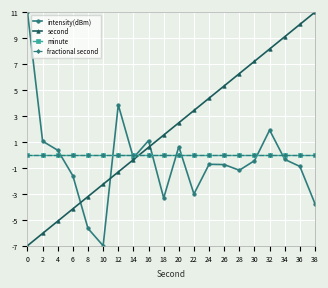

Reading left to right, extract all data points from this chart.

intensity(dBm): 0=11.0	2=1.1	4=0.4	6=-1.6	8=-5.7	10=-7.0	12=3.9	14=-0.2	16=1.1	18=-3.3	20=0.6	22=-3.0	24=-0.7	26=-0.7	28=-1.2	30=-0.4	32=1.9	34=-0.3	36=-0.9	38=-3.8
second: 0=-7.0	2=-6.1	4=-5.1	6=-4.2	8=-3.2	10=-2.3	12=-1.3	14=-0.4	16=0.6	18=1.5	20=2.5	22=3.4	24=4.4	26=5.3	28=6.3	30=7.2	32=8.2	34=9.1	36=10.1	38=11.0
minute: 0=0.0	2=0.0	4=0.0	6=0.0	8=0.0	10=0.0	12=0.0	14=0.0	16=0.0	18=0.0	20=0.0	22=0.0	24=0.0	26=0.0	28=0.0	30=0.0	32=0.0	34=0.0	36=0.0	38=0.0
fractional second: 0=0.0	2=0.0	4=0.0	6=0.0	8=0.0	10=0.0	12=0.0	14=0.0	16=0.0	18=0.0	20=0.0	22=0.0	24=0.0	26=0.0	28=0.0	30=0.0	32=0.0	34=0.0	36=0.0	38=0.0